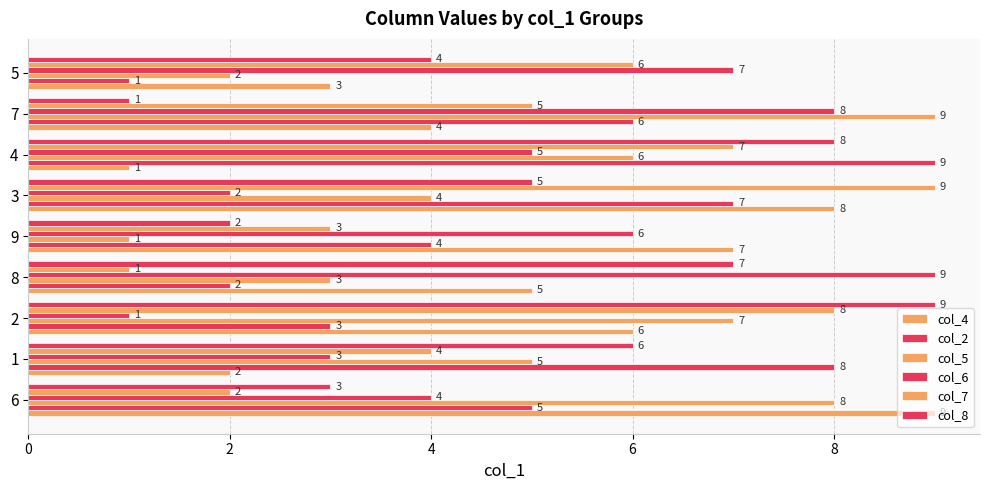

What is the difference between the second highest and second lowest values in the col_6 series?

6